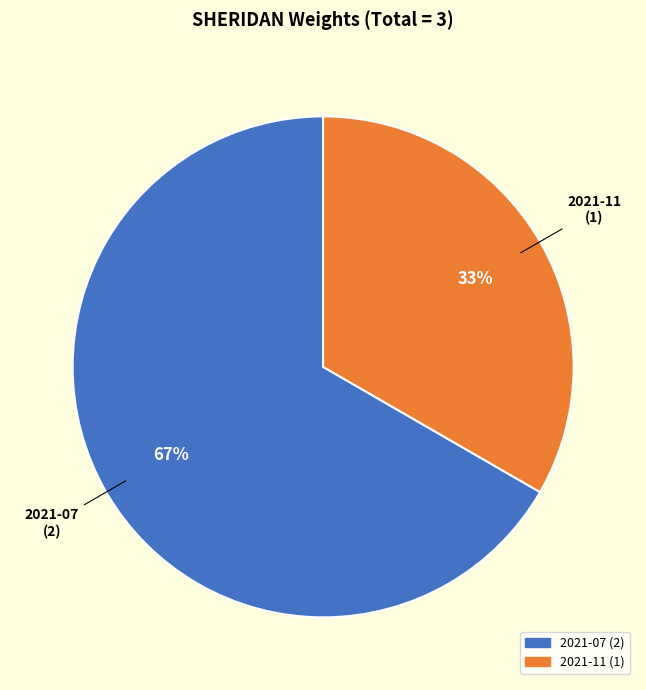

Combined, do 2021-11 and 2021-07 account for over 50%?

Yes